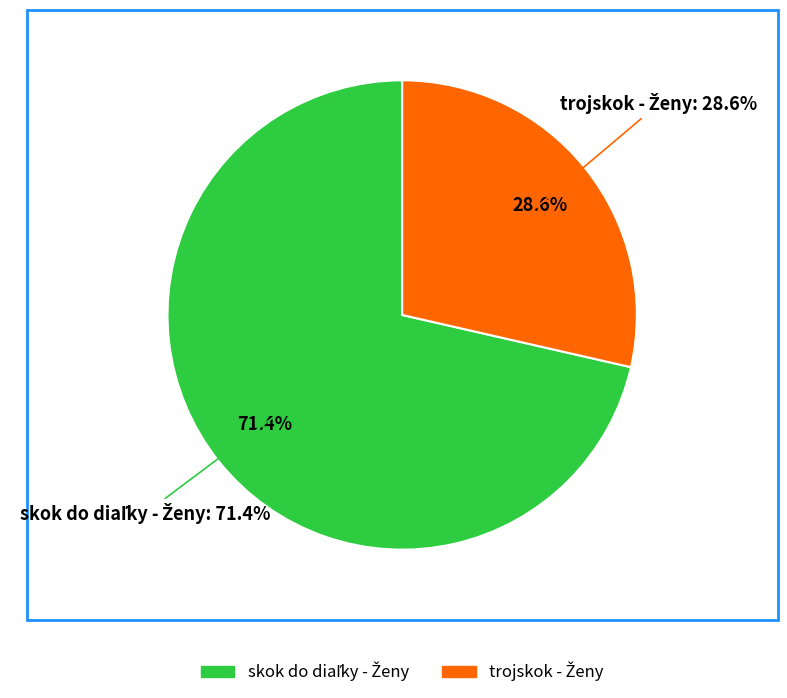

What percentage is NOT represented by trojskok - Ženy?

71.4%